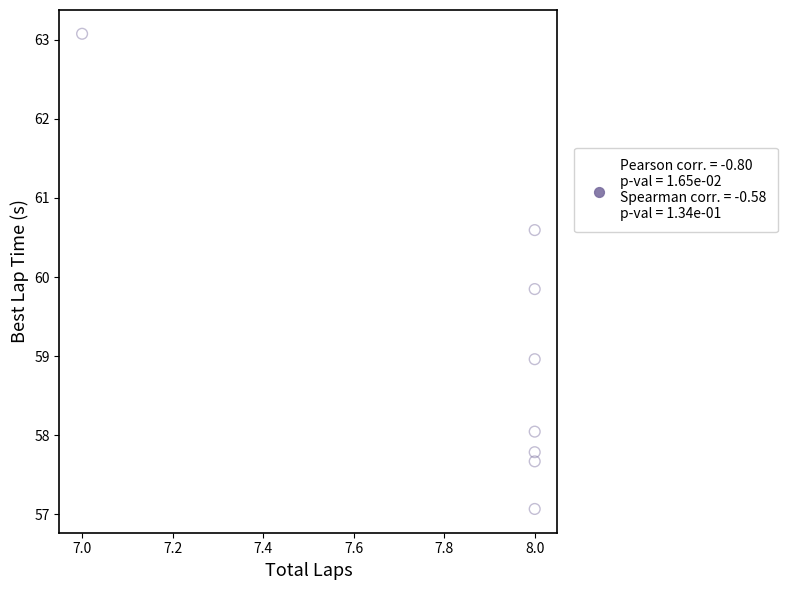

What Y value in the scatter plot is closest to 60?

59.8